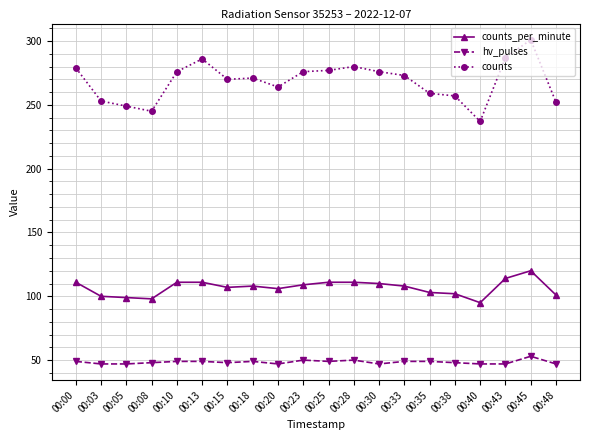

Rank the series by their maximum value, from highest to lowest.

counts, counts_per_minute, hv_pulses